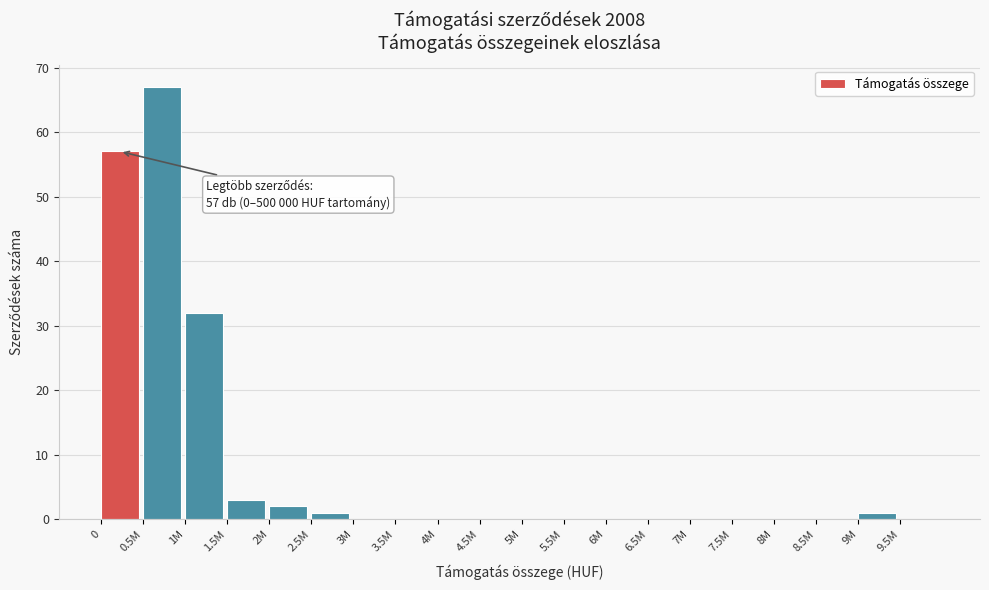

Reading left to right, transcribe all the data shown in this chart.

0=57	0.5M=67	1M=32	1.5M=3	2M=2	2.5M=1	3M=0	3.5M=0	4M=0	4.5M=0	5M=0	5.5M=0	6M=0	6.5M=0	7M=0	7.5M=0	8M=0	8.5M=0	9M=1	9.5M=0